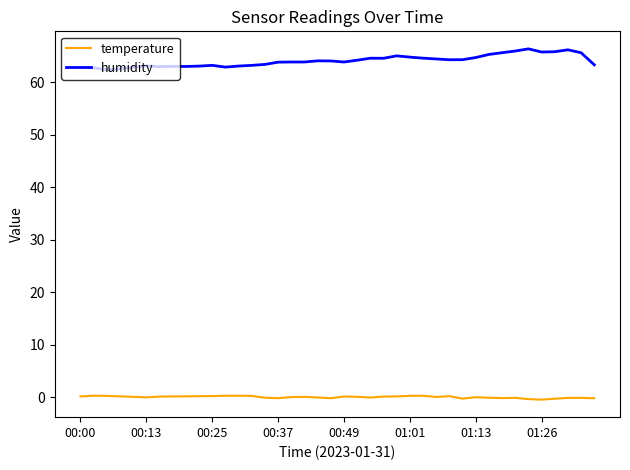

What is the difference between the maximum and minimum values in the humidity series?

4.0